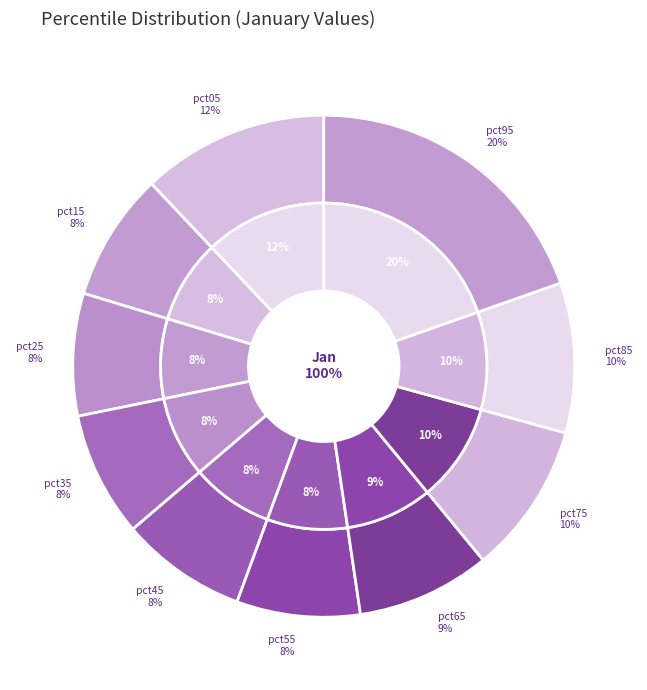

Which slice is the smallest?

pct25